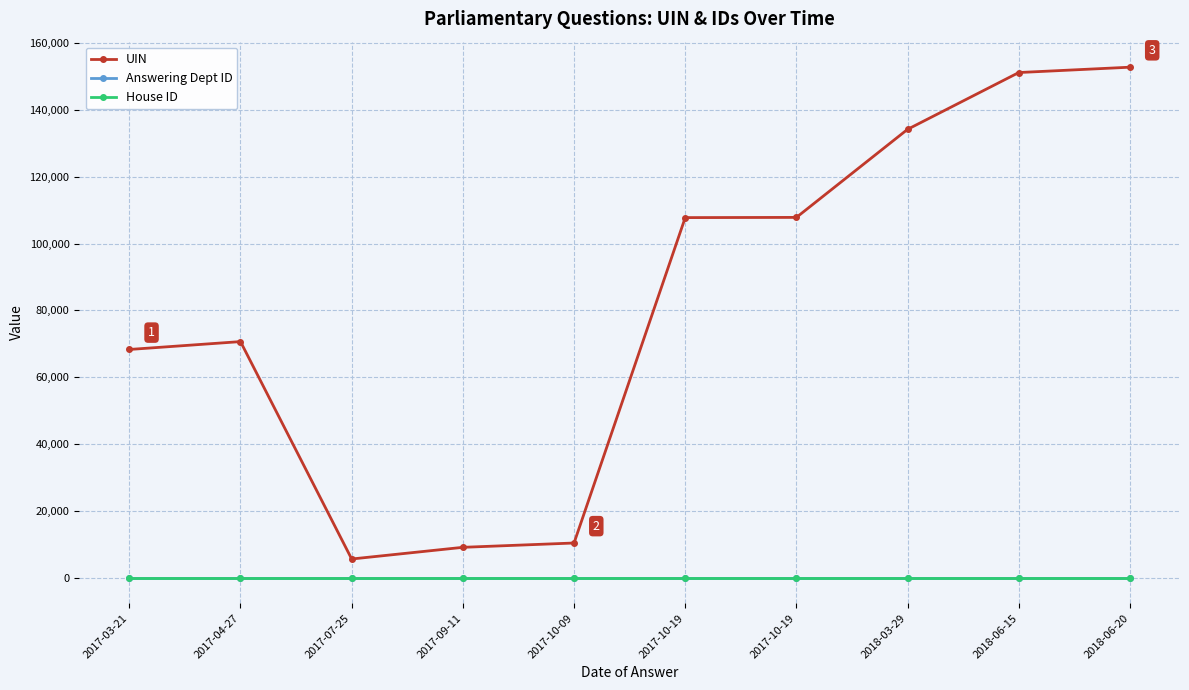

What is the minimum value for Answering Dept ID?

60